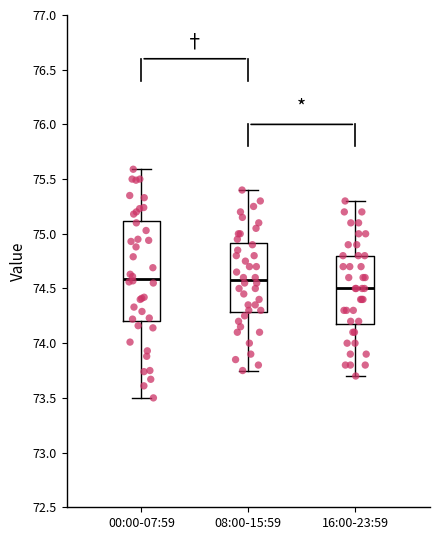

Reading left to right, transcribe this box plot: for each box, give where its median line is, the range the box spans, and where its two whiskers end, as read against the y-axis. The values are not printed on the chart, so give them approximately, as read against the axis.

00:00-07:59: median 74.60, box 74.20 to 75.10, whiskers 73.50 to 75.60
08:00-15:59: median 74.60, box 74.30 to 74.90, whiskers 73.75 to 75.40
16:00-23:59: median 74.50, box 74.20 to 74.80, whiskers 73.70 to 75.30